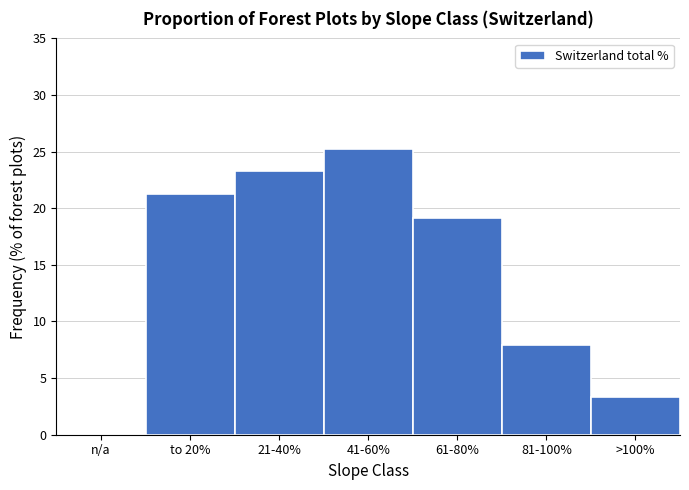

Reading left to right, extract all data points from this chart.

n/a=0.0	to 20%=21.3	21-40%=23.3	41-60%=25.2	61-80%=19.1	81-100%=7.9	>100%=3.3